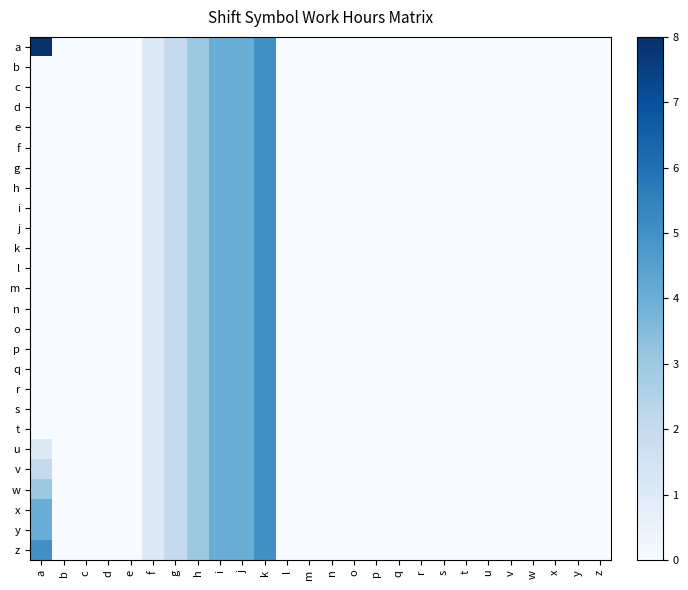

What is the maximum value shown in the chart?

8